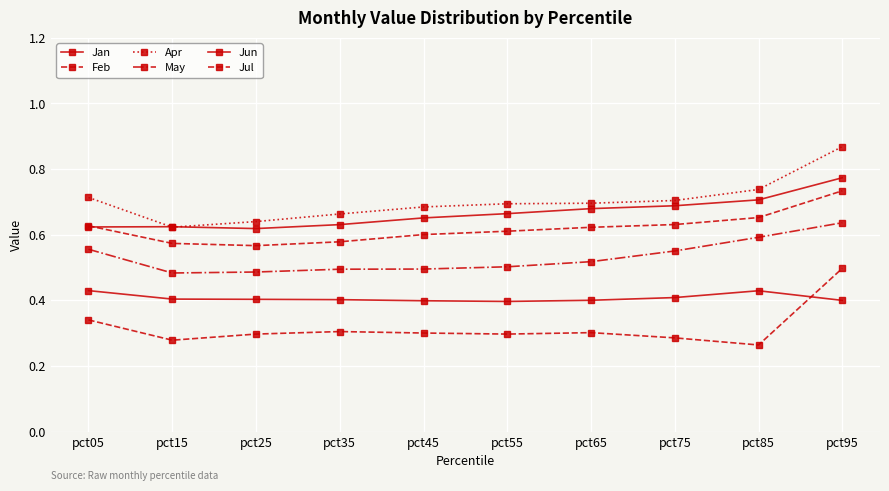

How many data points does each series have?

10